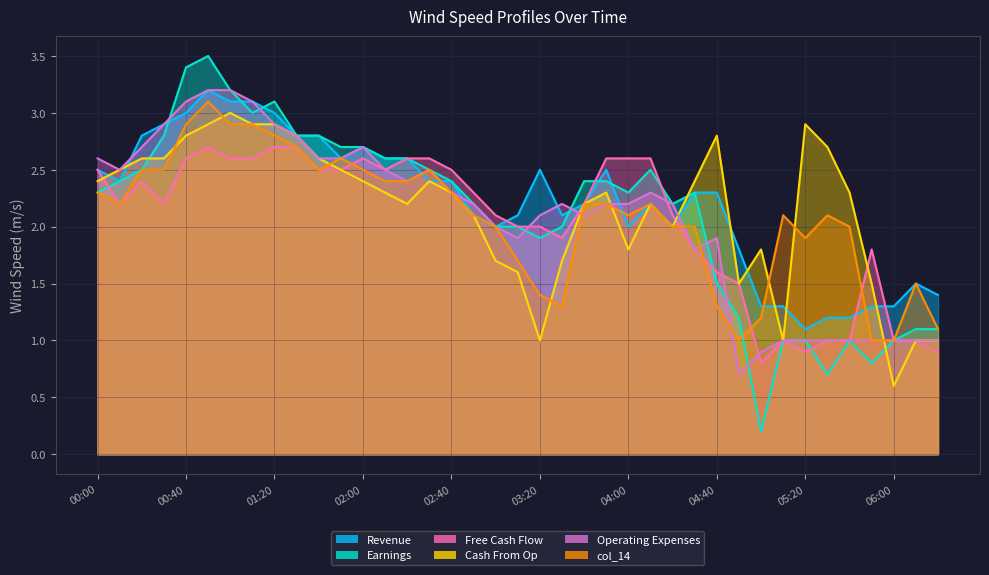

Where is the first local maximum for col_20?

00:20